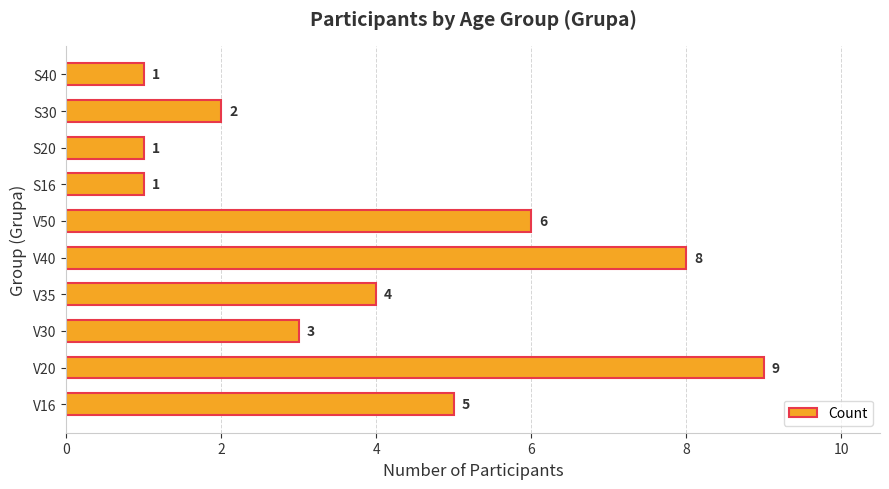

What is the difference between the maximum and second lowest values?

8